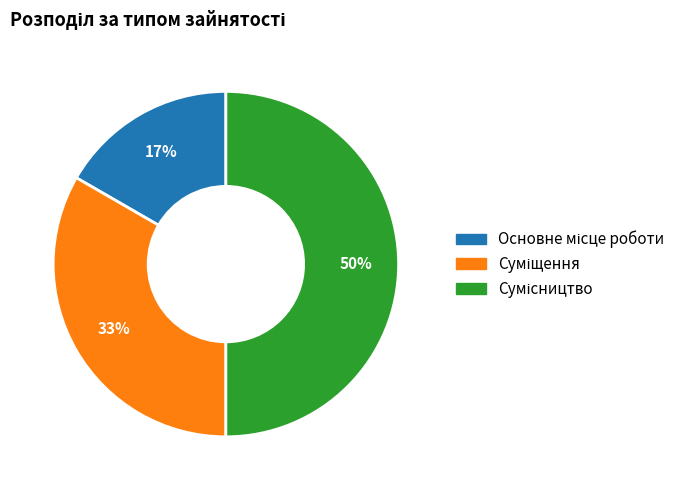

To the nearest percent, what is the difference between the largest and smallest slice percentages?

33%